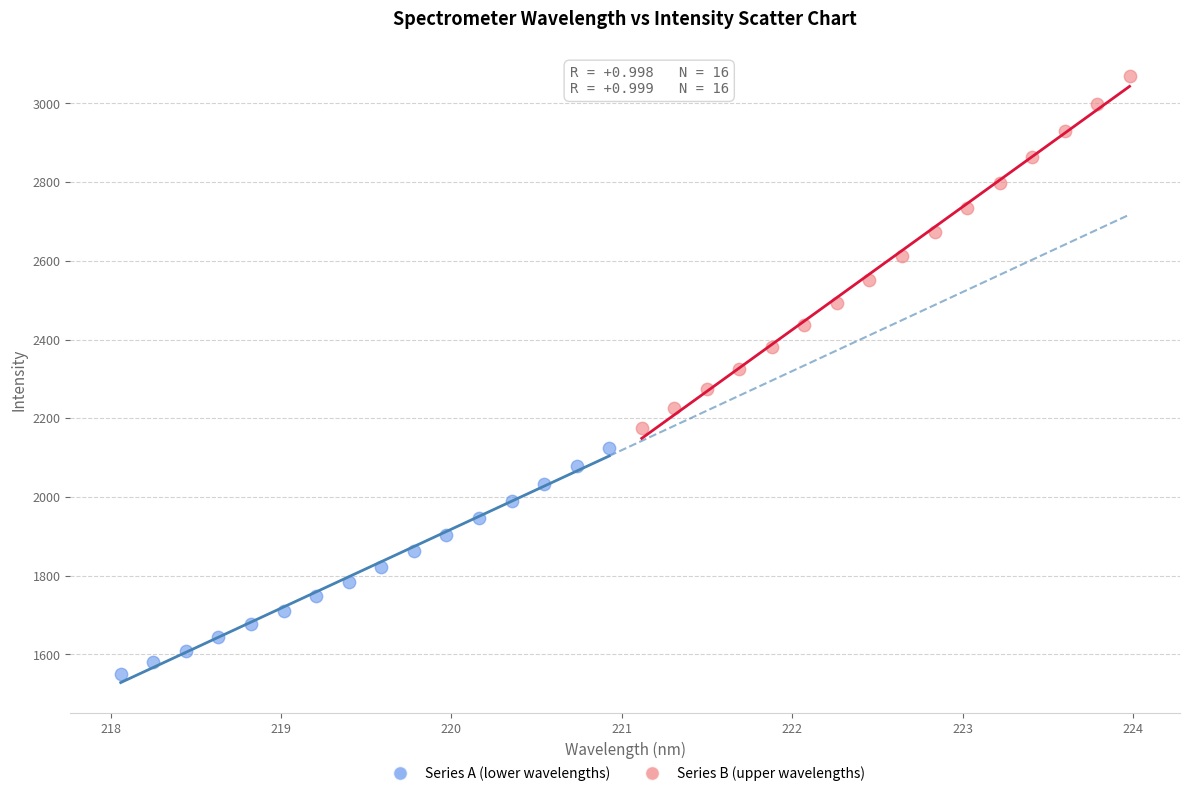

Which series reaches the minimum Y coordinate?

Series A (lower wavelengths)